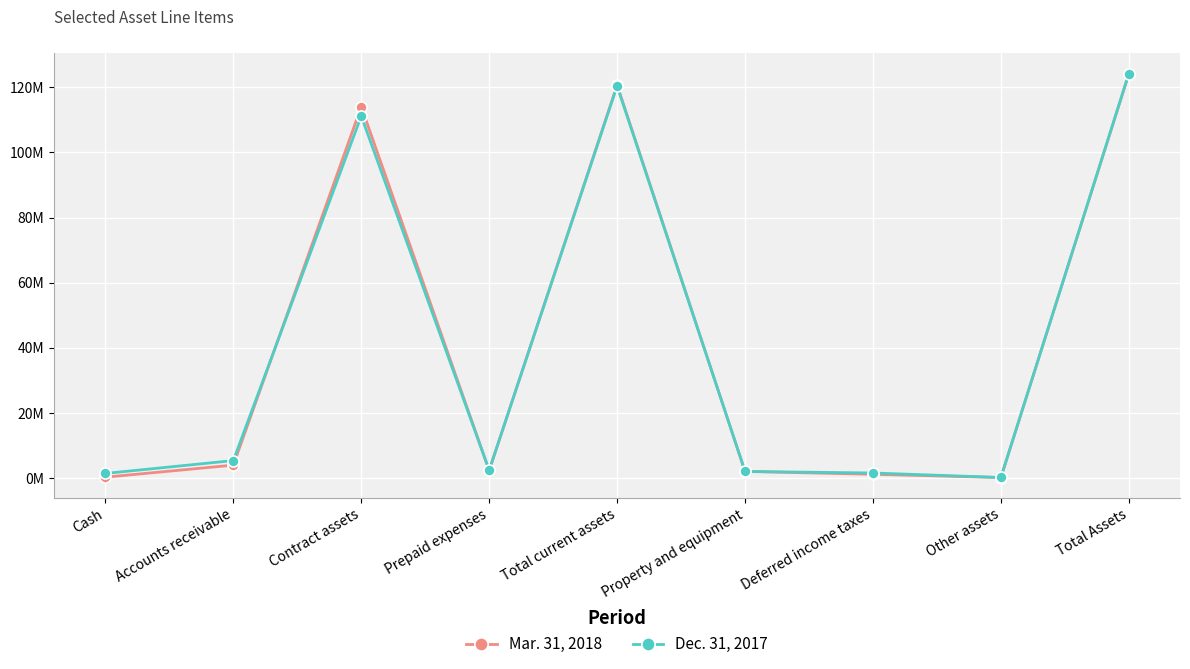

What is the sum of the Dec. 31, 2017 values at Cash and Total current assets?

121813313